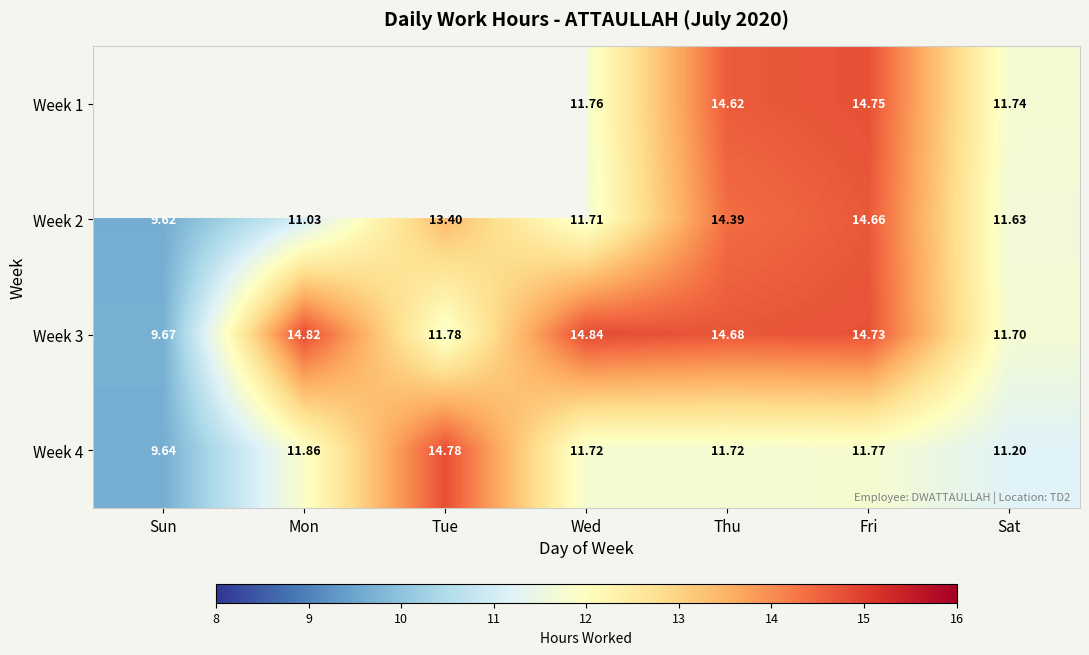

What is the difference between the Week 2 values at Mon and Sat?

0.6